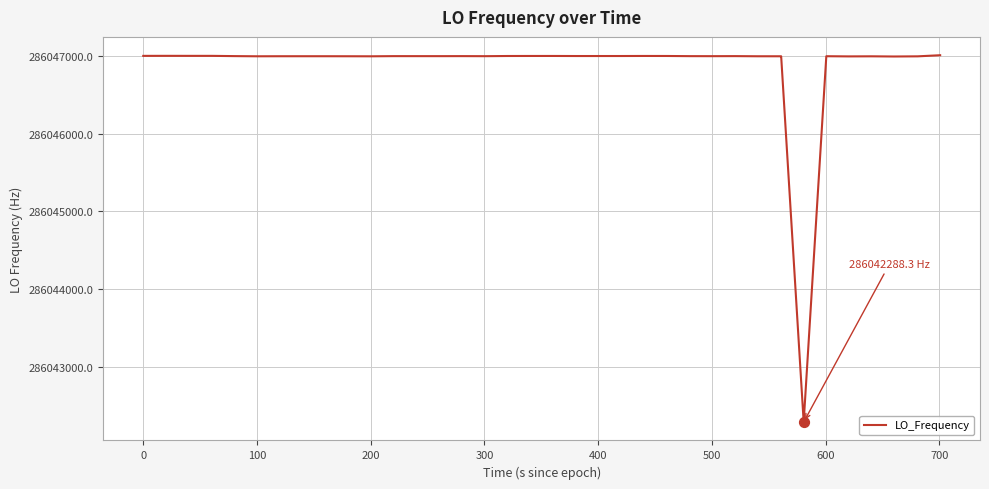

What is the maximum value shown in the chart?

286047011.9